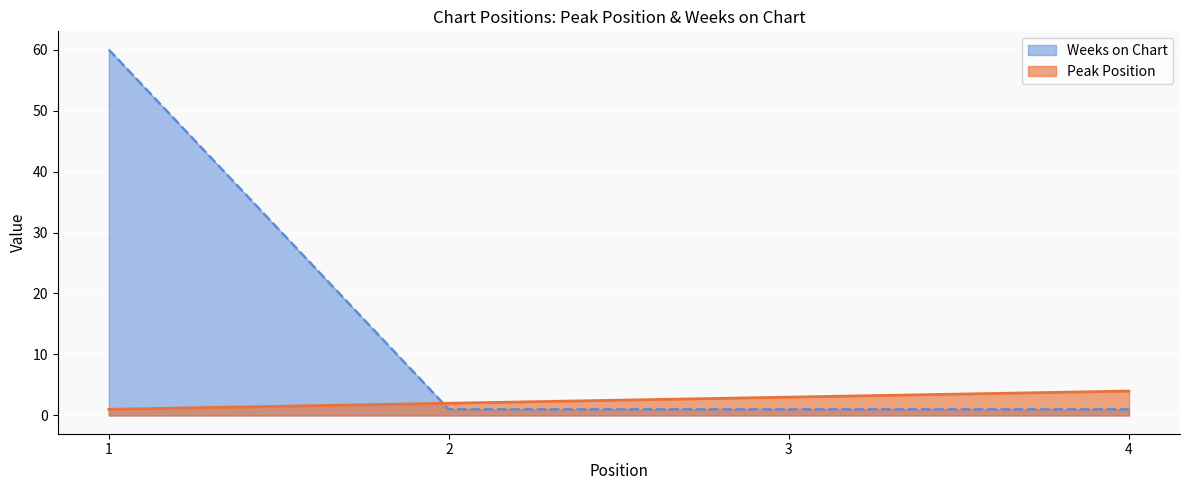

The Weeks on Chart series shows 1 at 4. True or false?

False